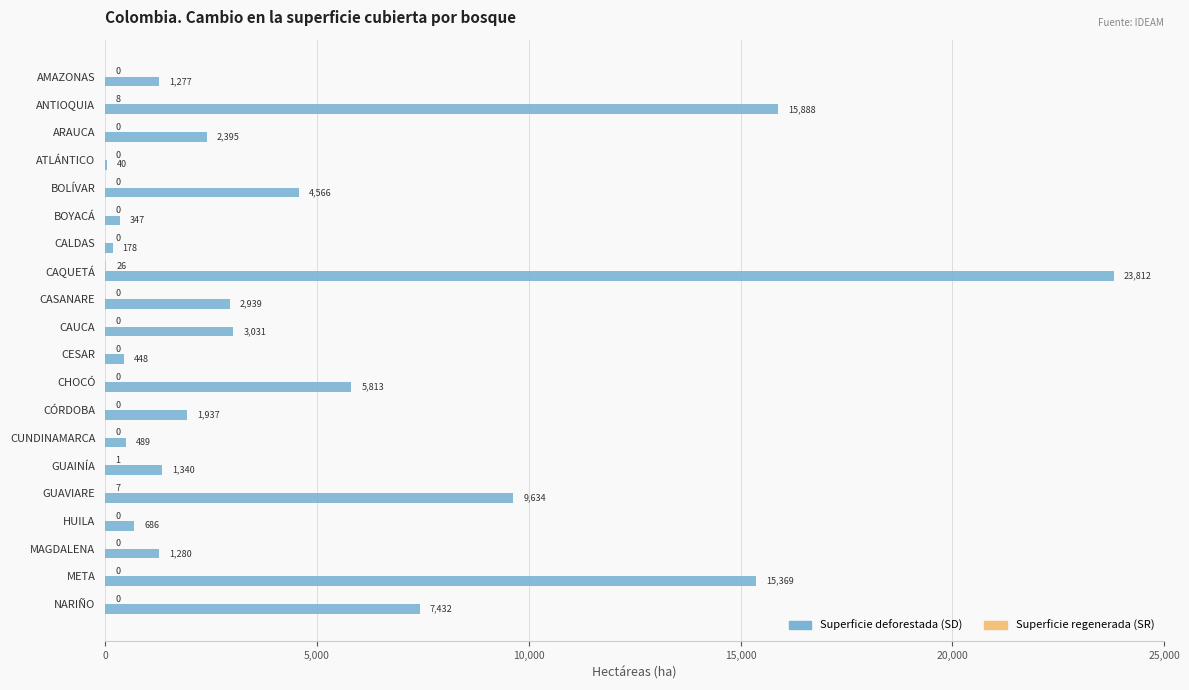

At which category is the sum across all series the highest?

CAQUETÁ